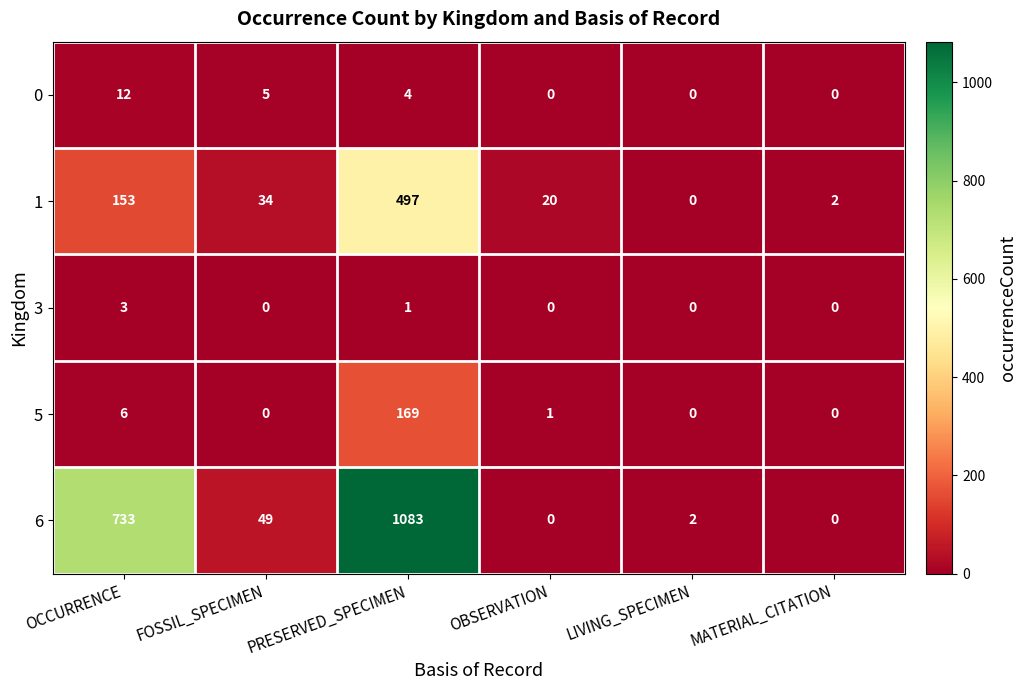

The 3 series shows 1 at OCCURRENCE. True or false?

False